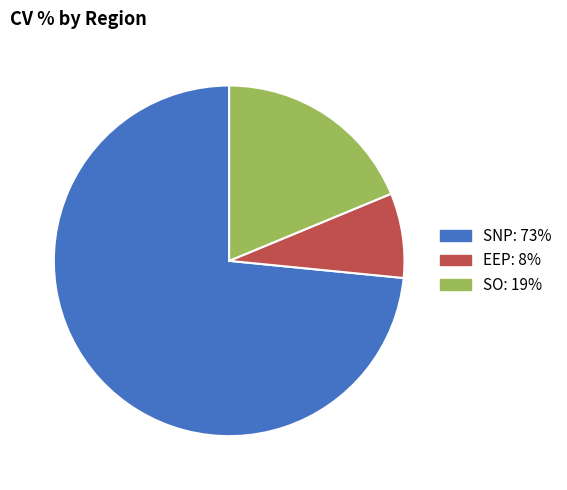

Do SNP: 73% and EEP: 8% together represent more than half of the pie?

Yes